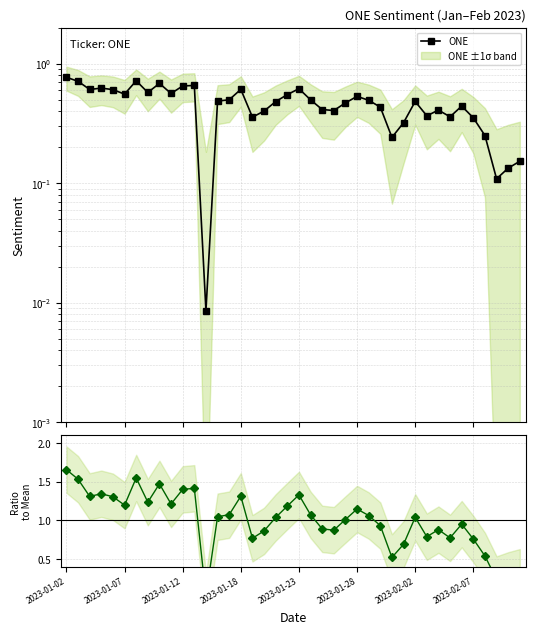

Is it true that Ratio to Mean equals 2.2 at 2023-01-07?

False